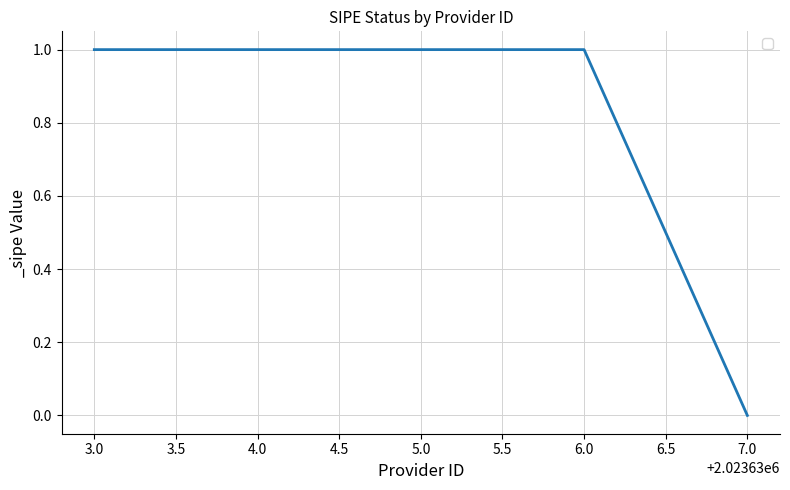

True or false: the data shows 0 at 6.0.

False